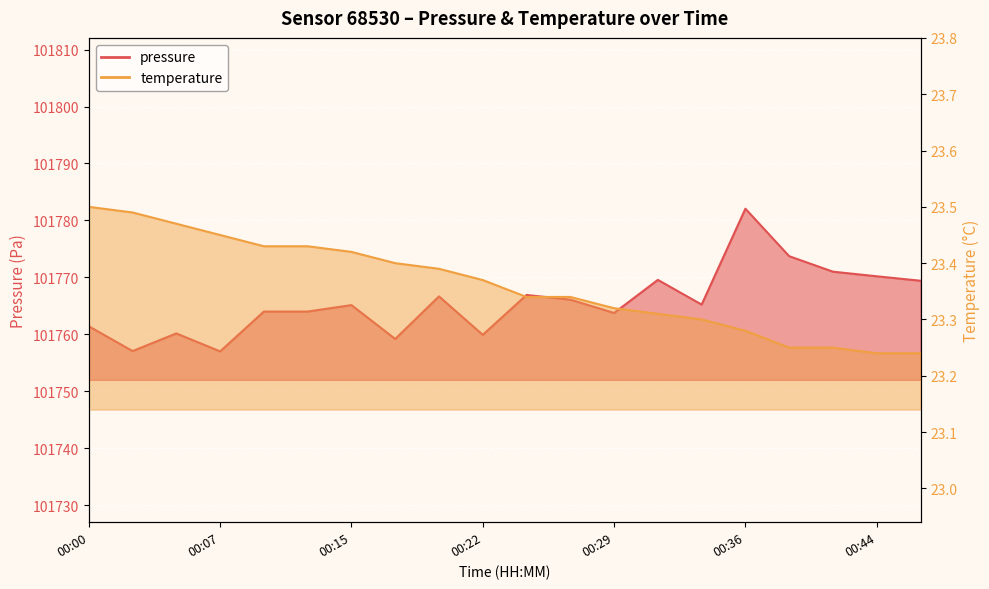

What value does the pressure series have at 00:24?

101766.9